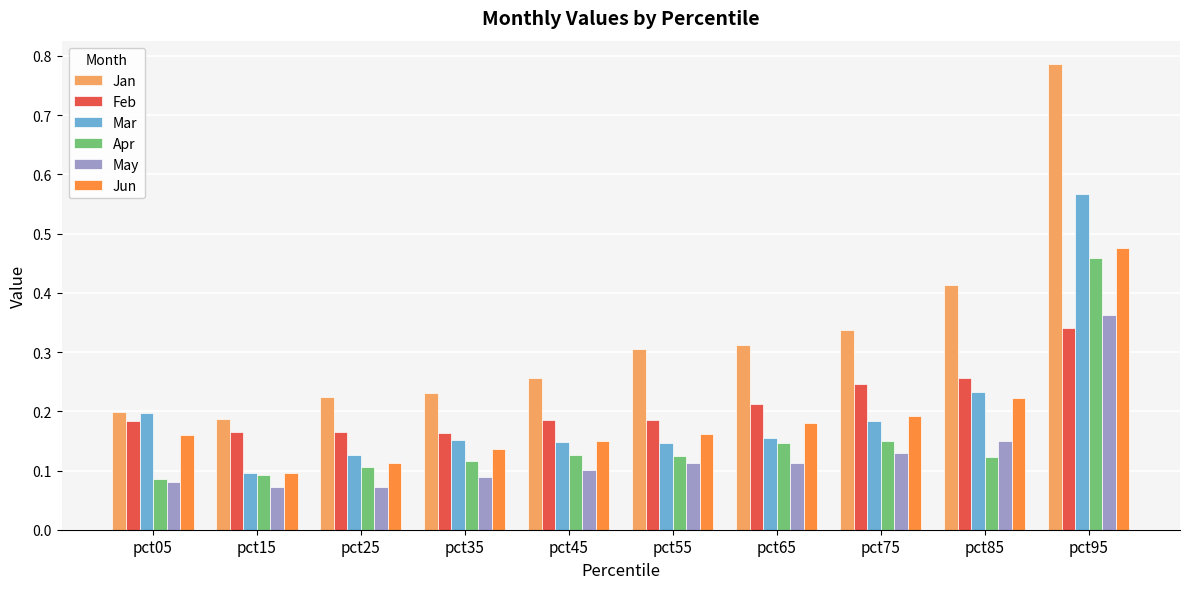

What is the total value across all series at pct65?

1.1